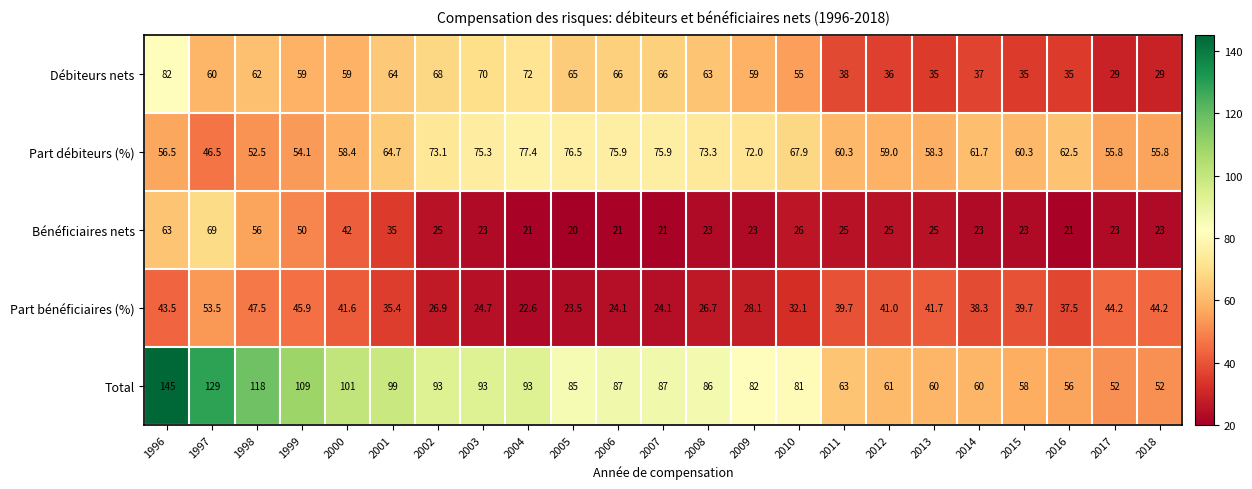

What is the difference between the Total values at 2018 and 2013?

8.0